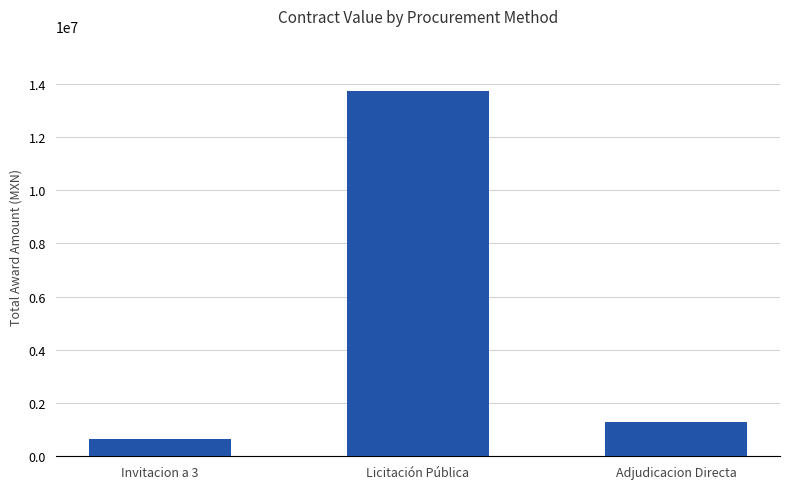

Approximately how many times larger is the value at Licitación Pública compared to Adjudicacion Directa?

10.6